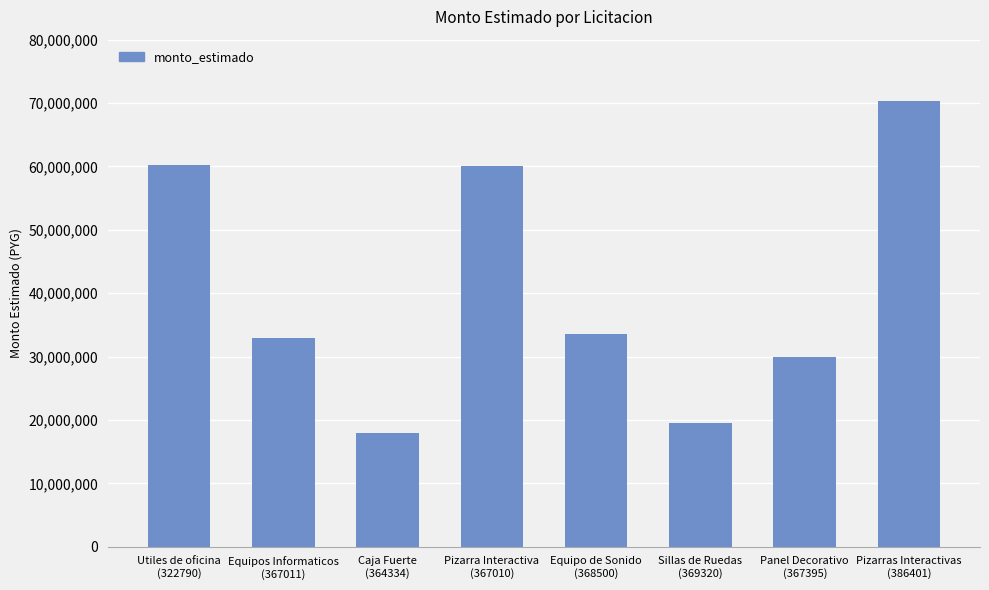

What position from the right is Pizarra Interactiva
(367010)?

5